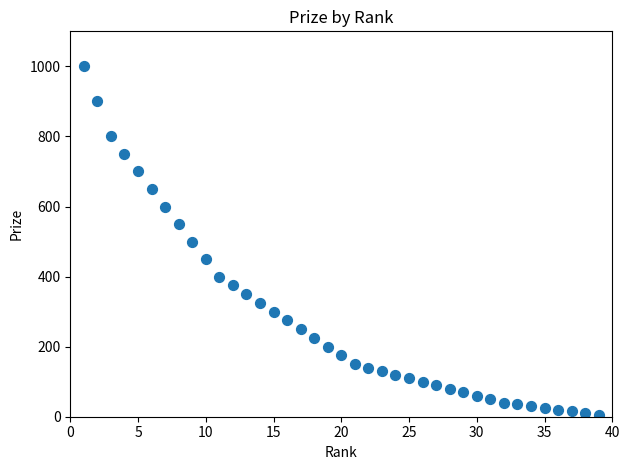

What is the range of Y values (max minus min)?

995